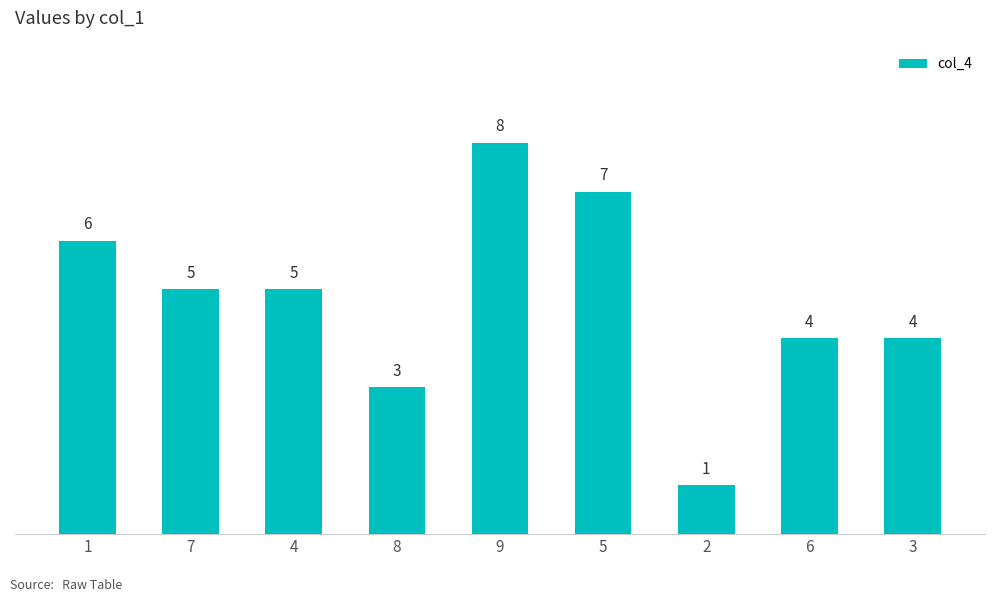

At which category does the chart reach its minimum across all series?

2